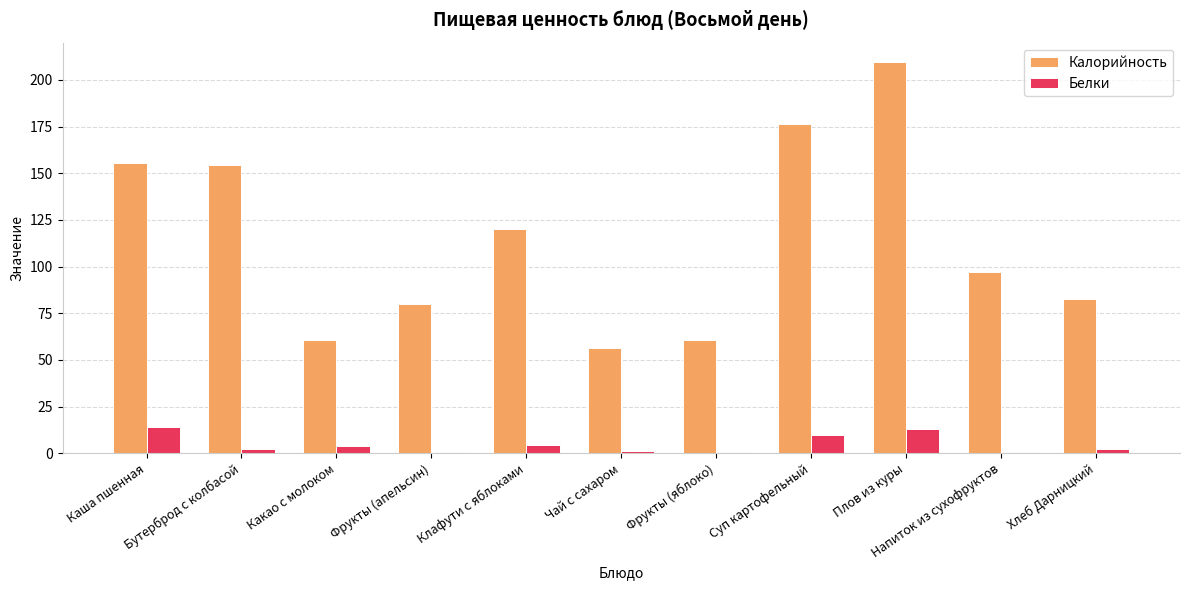

What is the greatest value displayed?

209.5